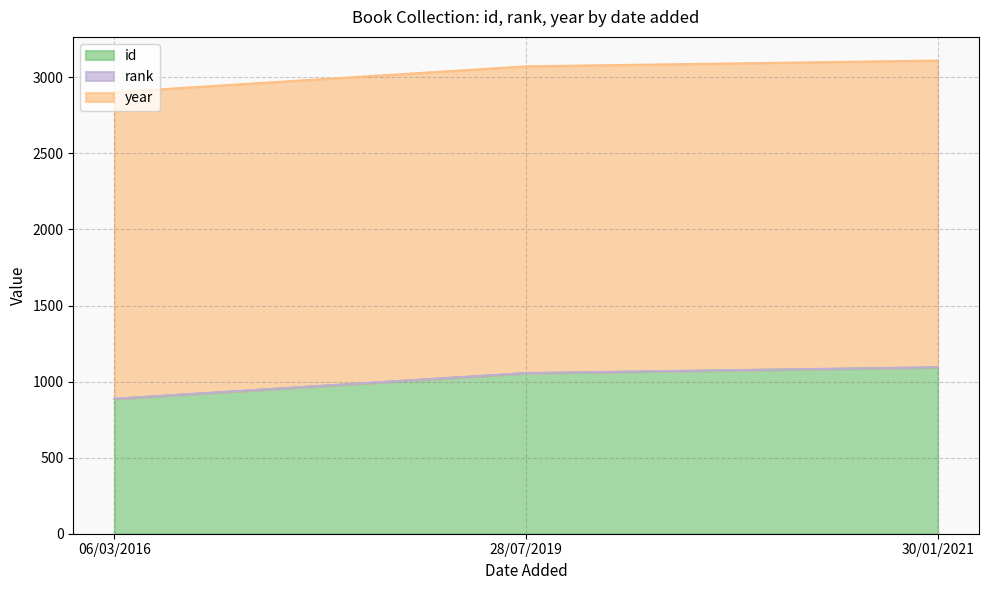

What is the label of the 1st point from the left?

06/03/2016